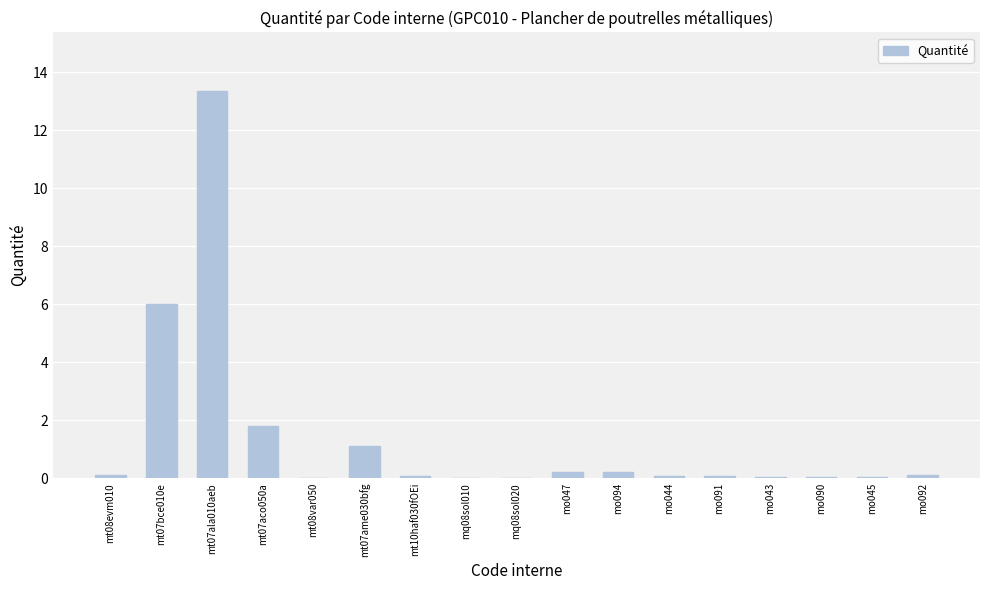

What is the sum of all values?

23.2